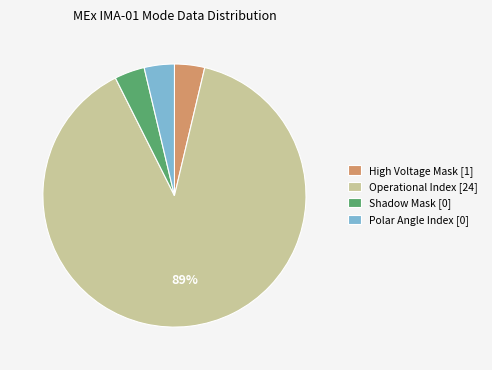

Which has a higher value, Shadow Mask [0] or Operational Index [24]?

Operational Index [24]